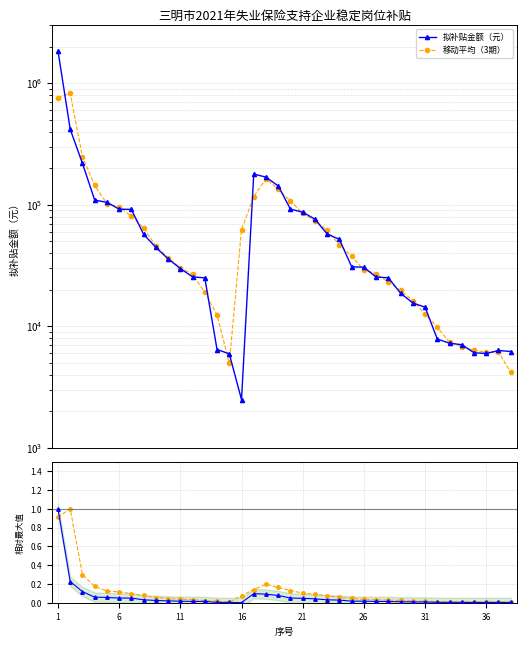

Count the number of data series in this chart.

2